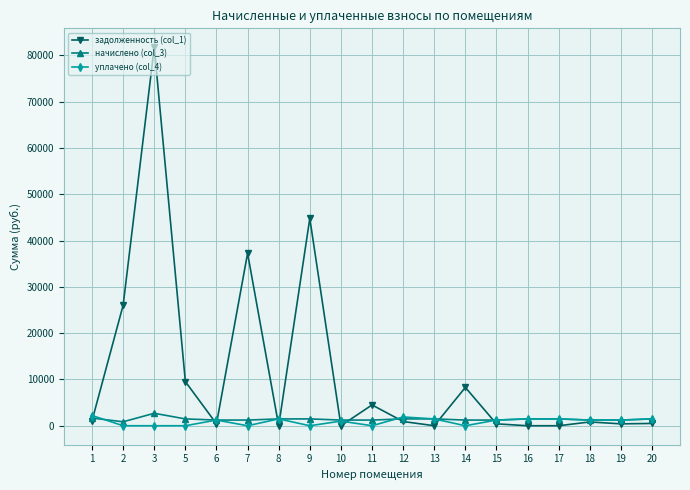

At which category is the sum across all series the highest?

3